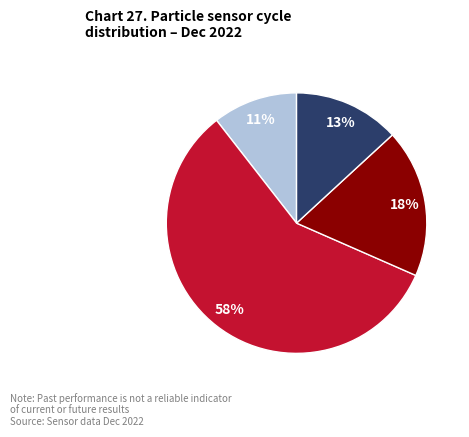

To the nearest percent, what is the difference between the largest and smallest slice percentages?

47%